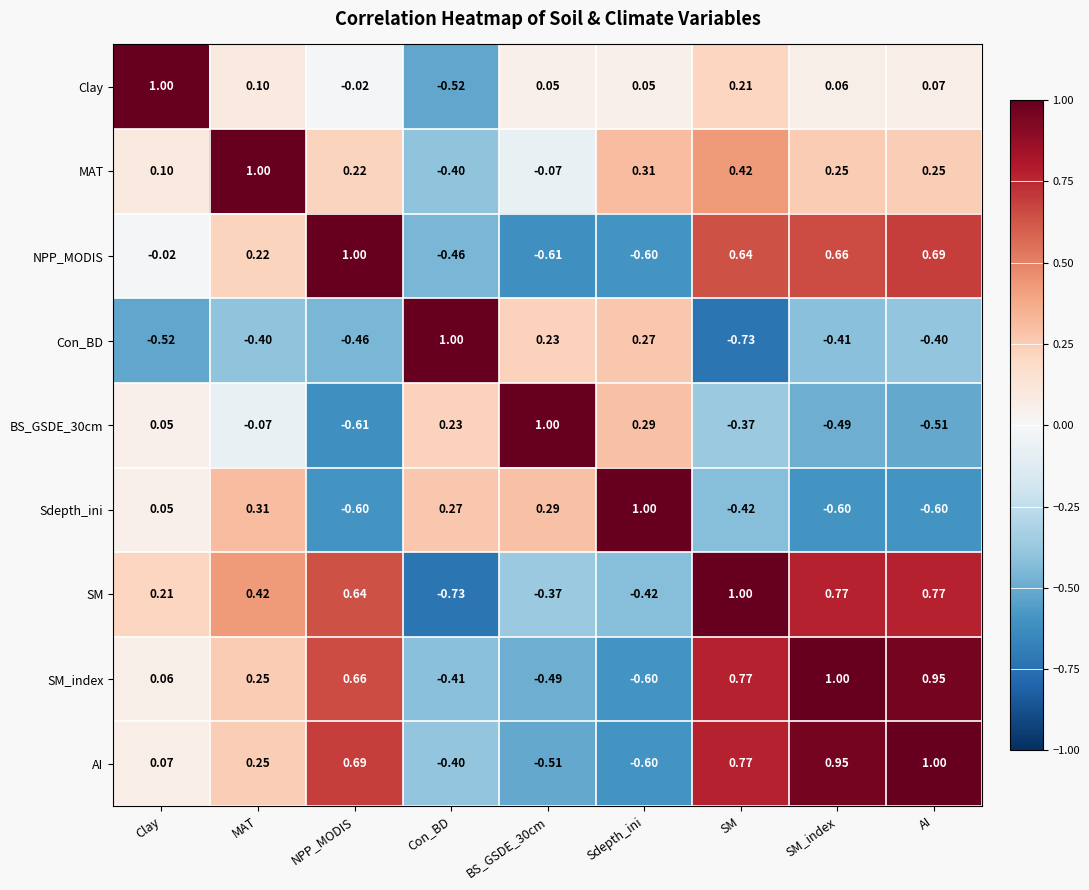

What is the spread (max minus min) of values at Clay?

1.5